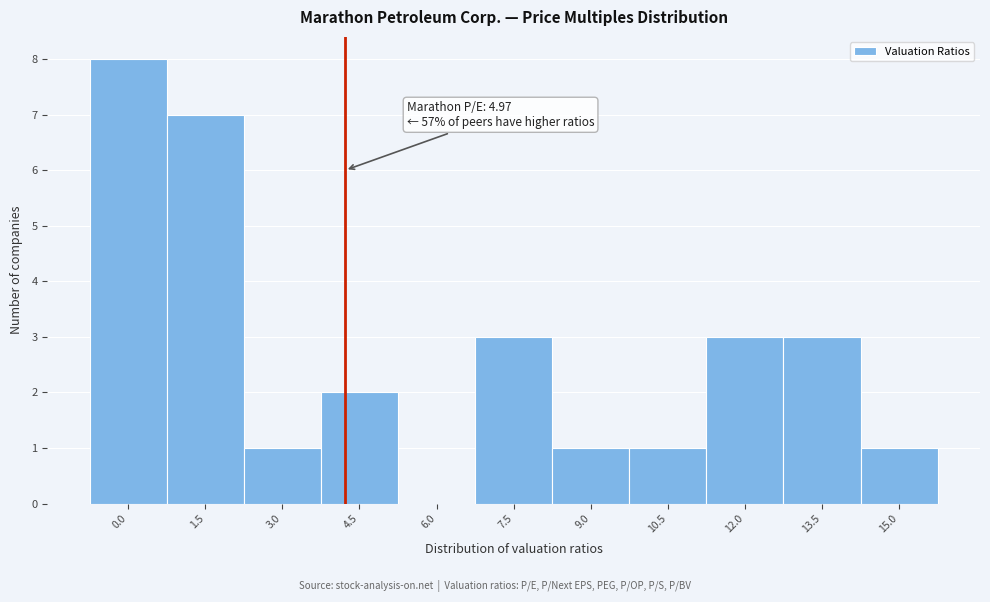

Reading right to left, what are all the values shown in this chart?

15.0=1	13.5=3	12.0=3	10.5=1	9.0=1	7.5=3	6.0=0	4.5=2	3.0=1	1.5=7	0.0=8